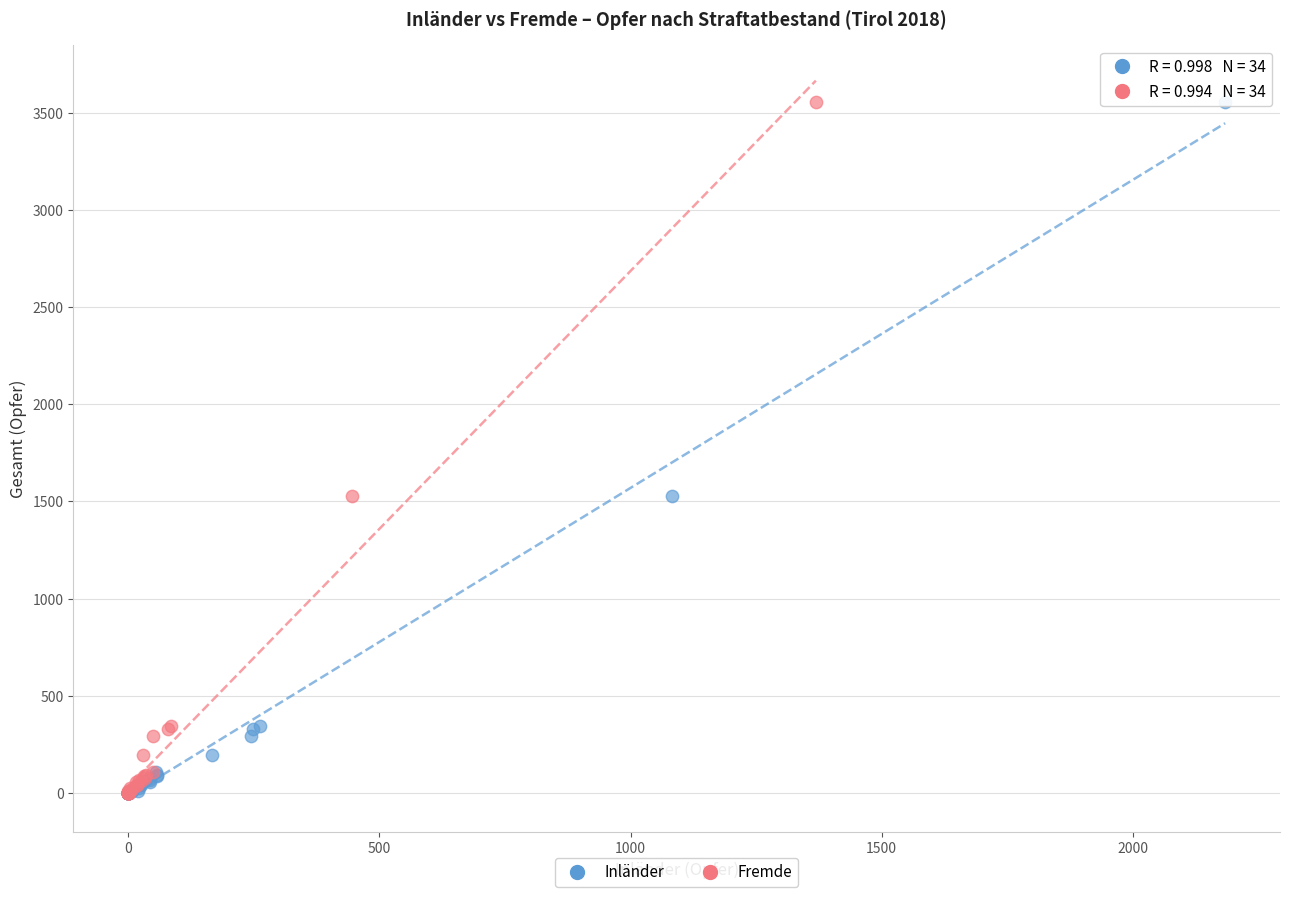

What are all the series names shown in the legend?

Inländer, Fremde